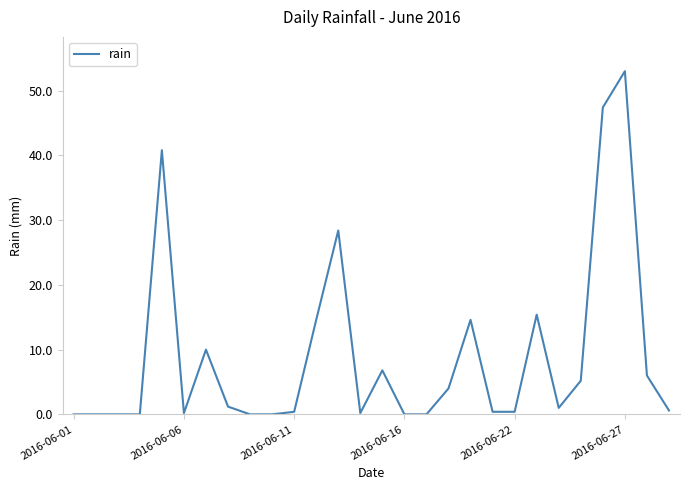

What is the maximum value shown in the chart?

53.0